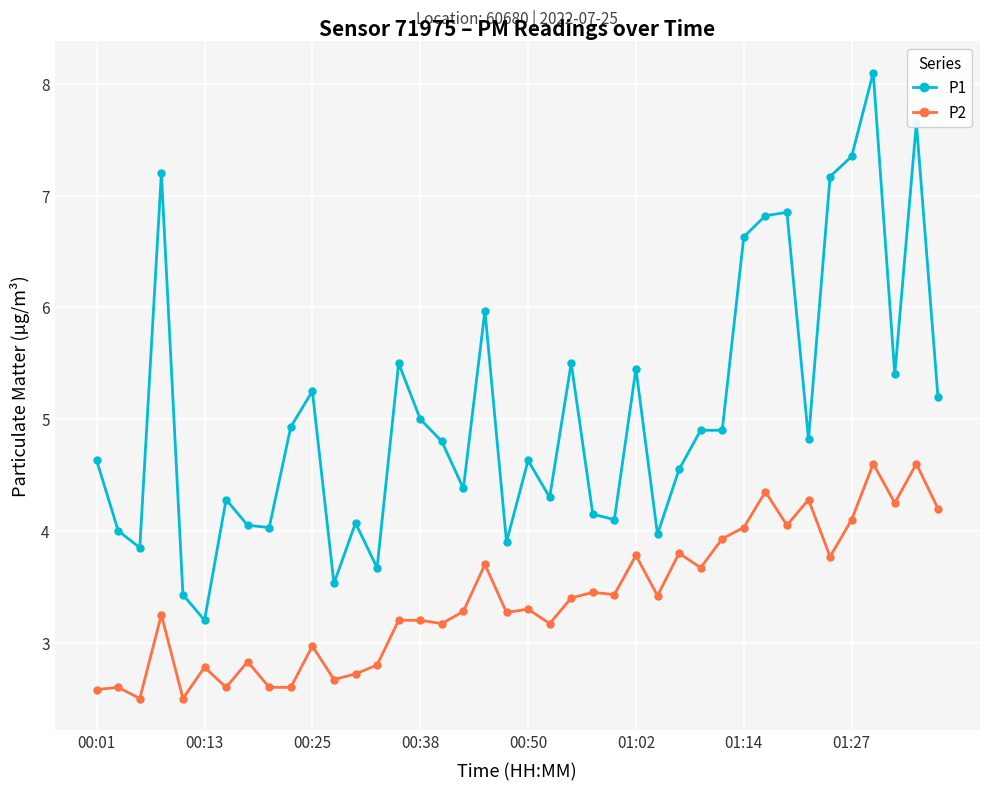

Count the number of data series in this chart.

2